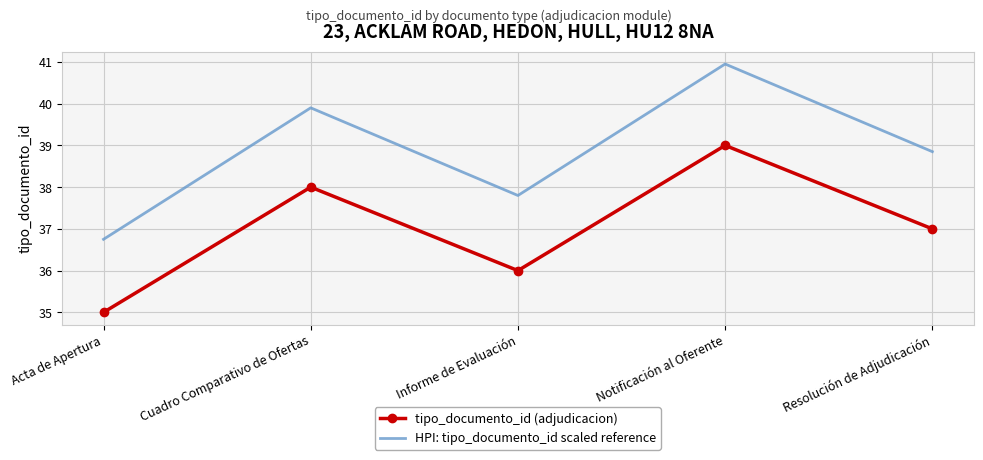

True or false: HPI: tipo_documento_id scaled reference and tipo_documento_id (adjudicacion) cross at least once.

False